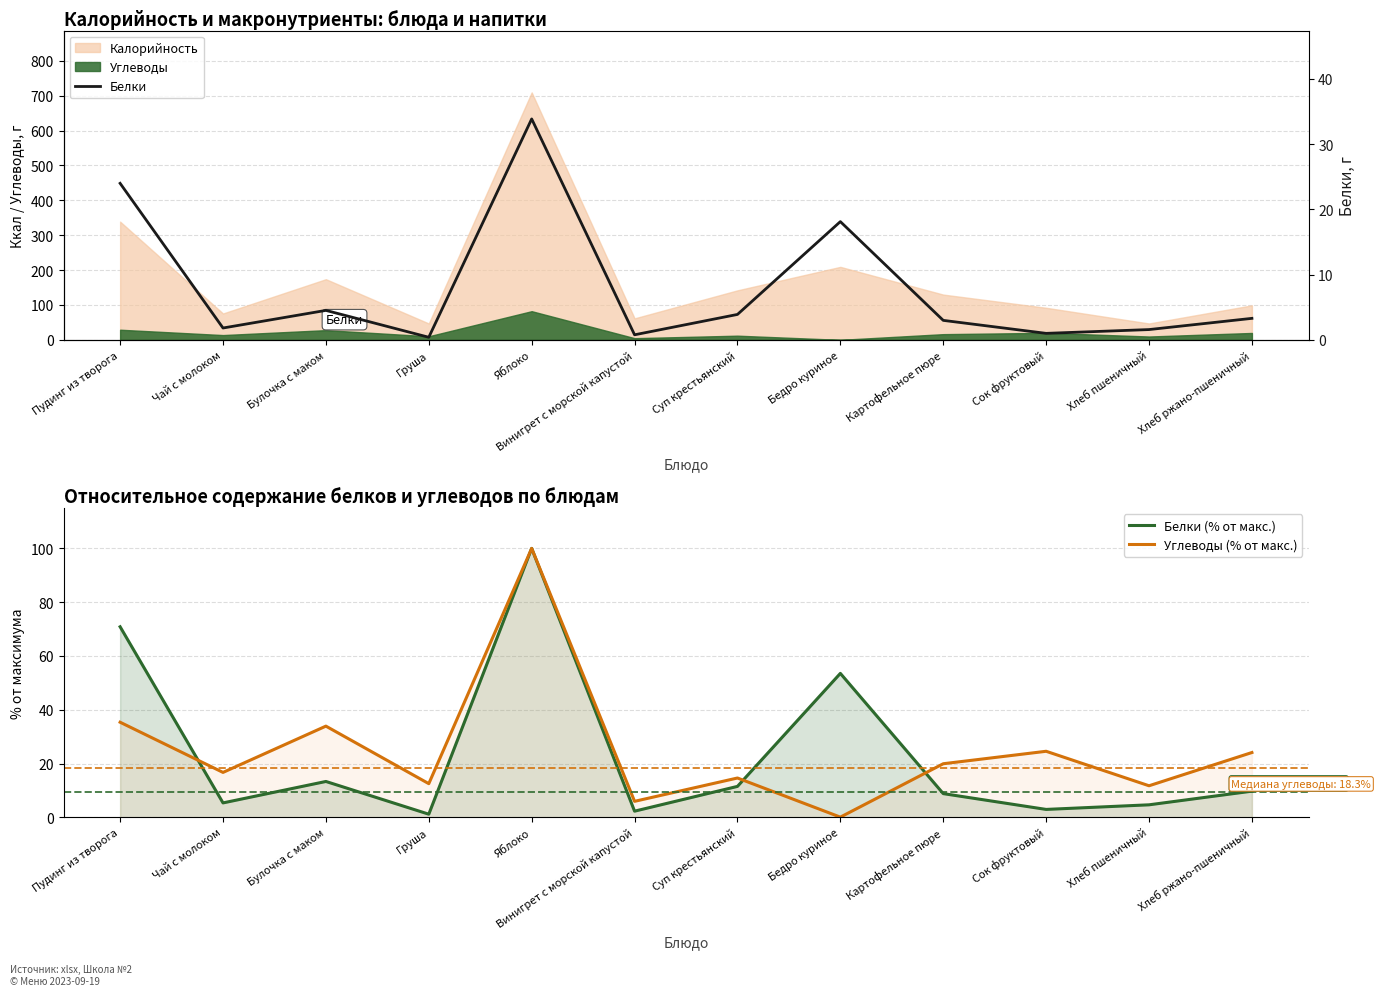

At which label does Белки (% от макс.) reach its peak?

Яблоко